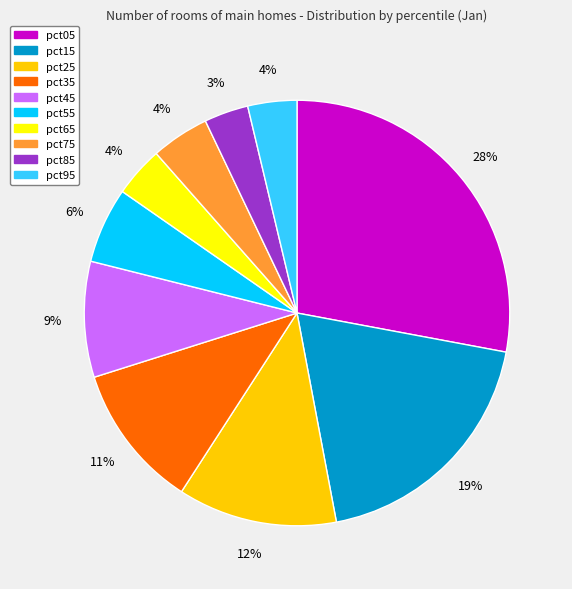

Is there any slice that represents more than half of the pie?

No